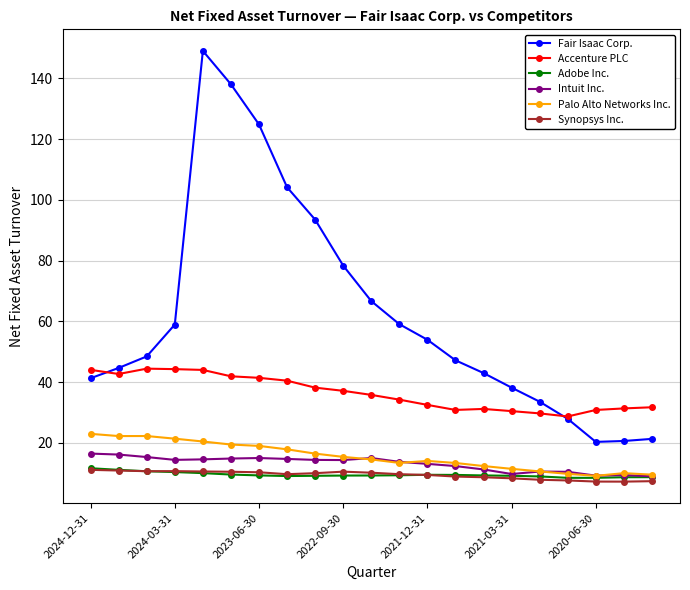

True or false: Accenture PLC and Adobe Inc. cross at least once.

False